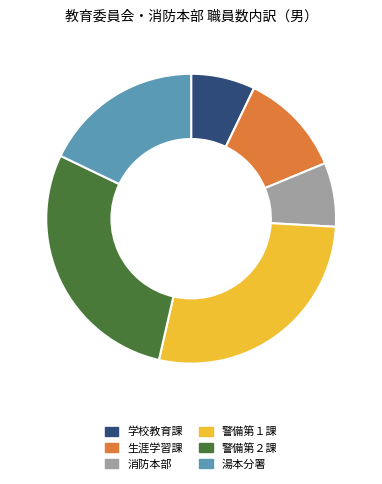

Which category has the biggest portion of the pie?

警備第２課